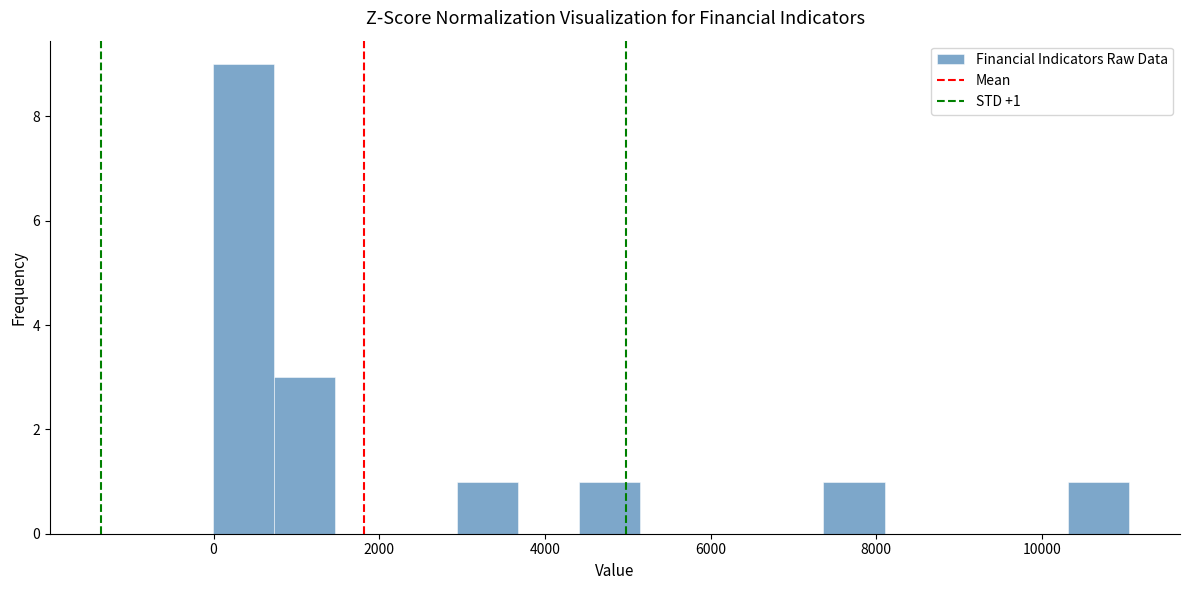

Around what value on the x-axis is the tallest bar? Give the approximate position of its centre, as read against the axis.

400